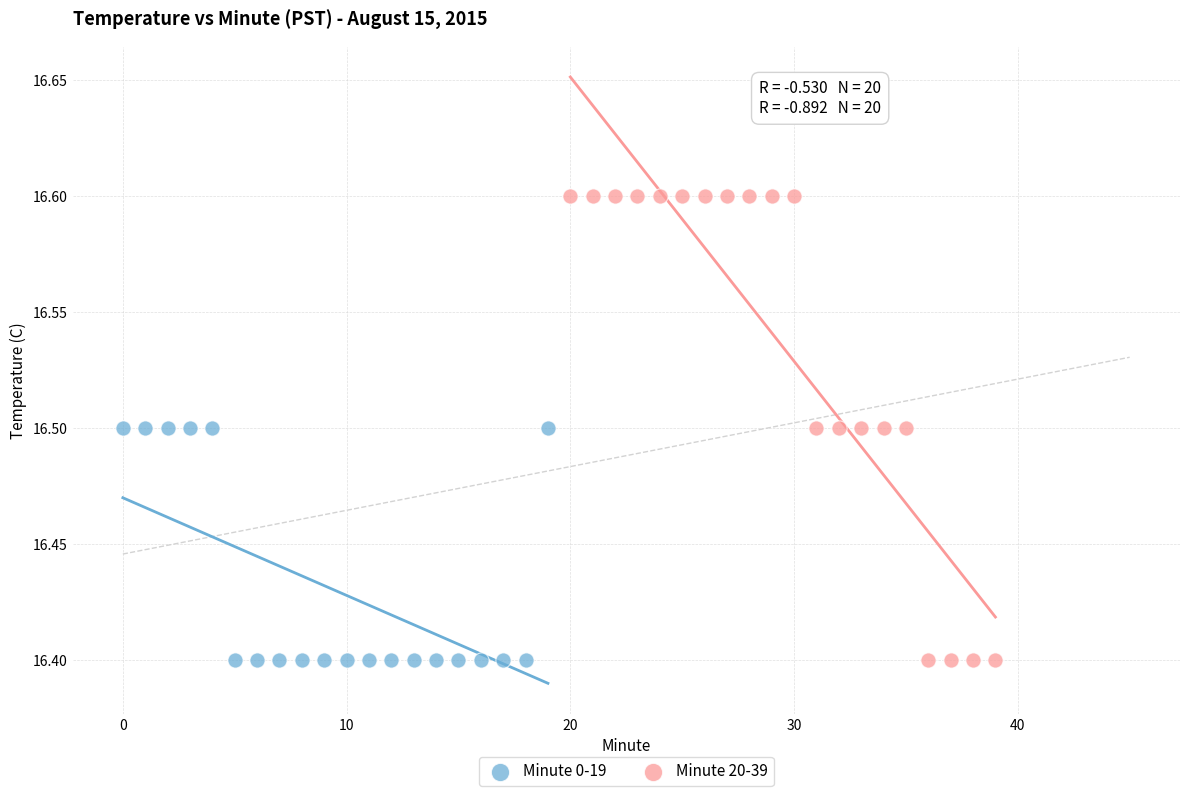

Which series reaches the maximum Y coordinate?

Minute 20-39